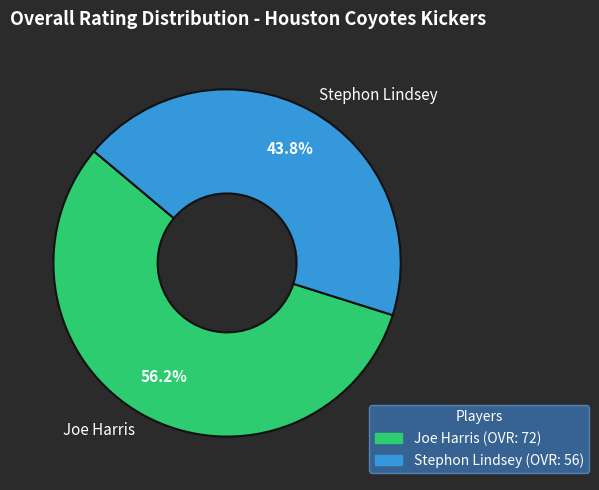

Combined, what portion of the pie is Joe Harris and Stephon Lindsey?

100.0%